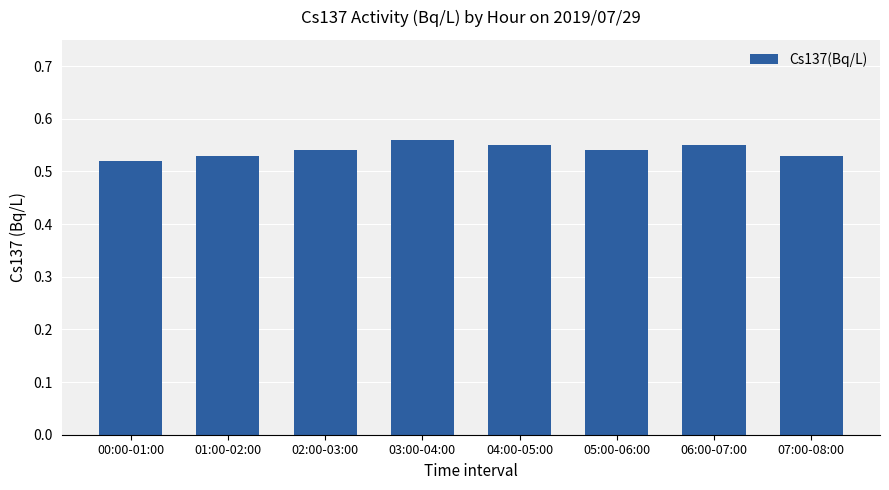

Count the values in the range 0 to 1.

8